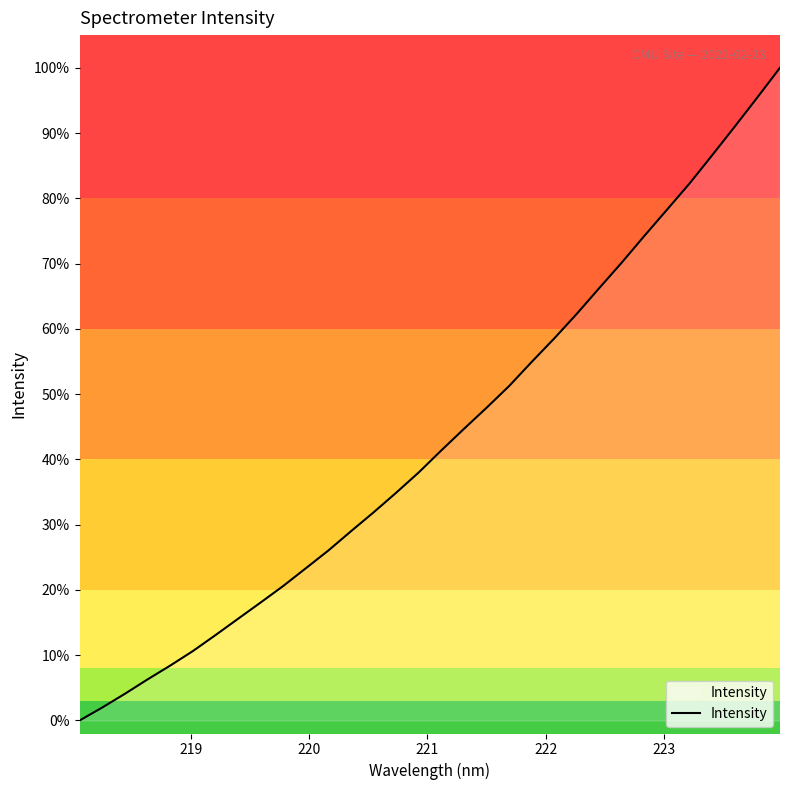

Does the chart display data point markers on the line(s)?

No